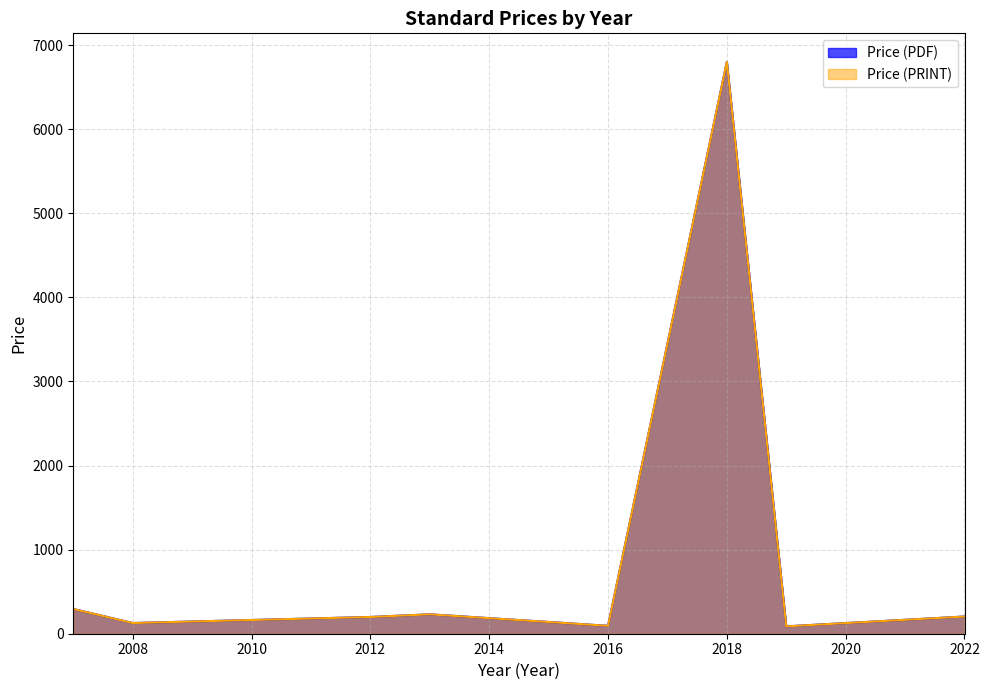

At how many categories does at least one series exceed 6186?

1